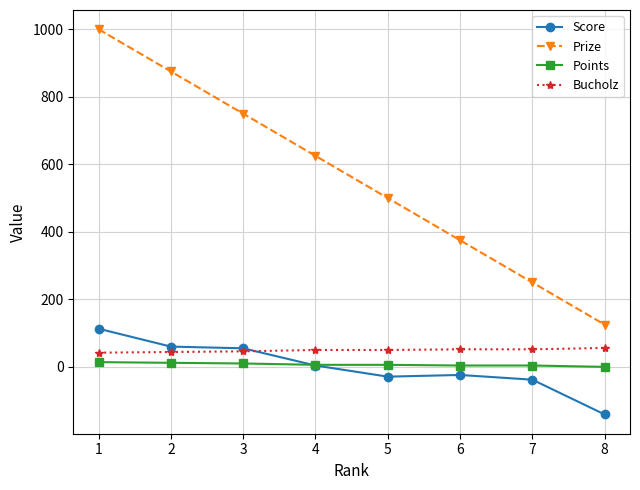

True or false: Prize has more than 1 interior local peaks.

False